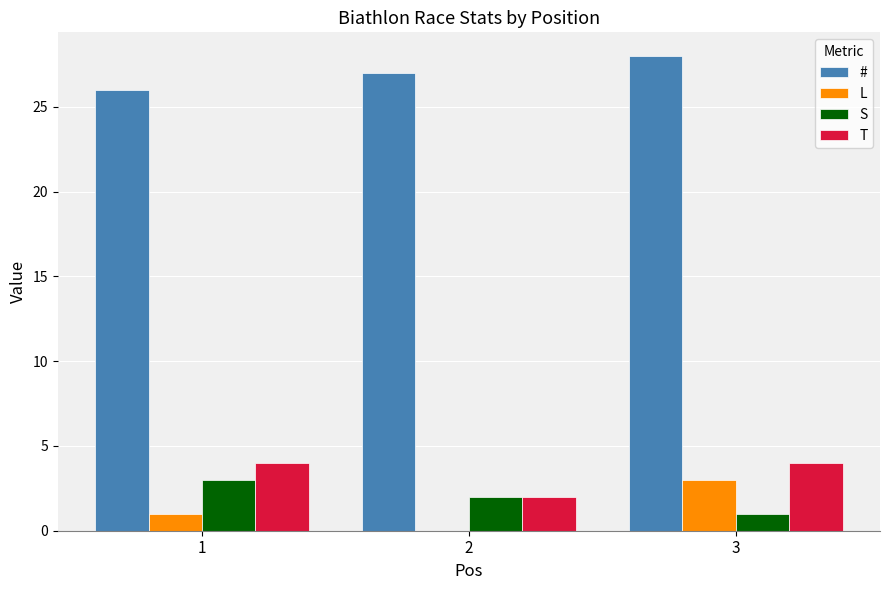

Is it true that T equals 4 at 1?

True